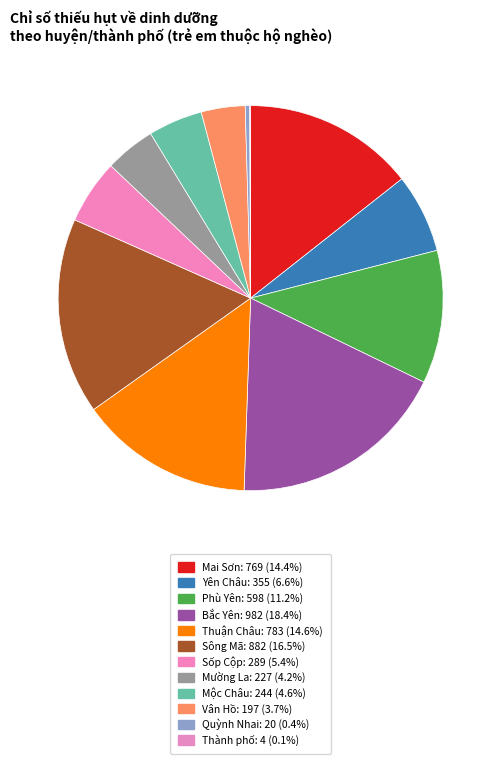

What percentage is the Yên Châu slice, to the nearest percent?

7%